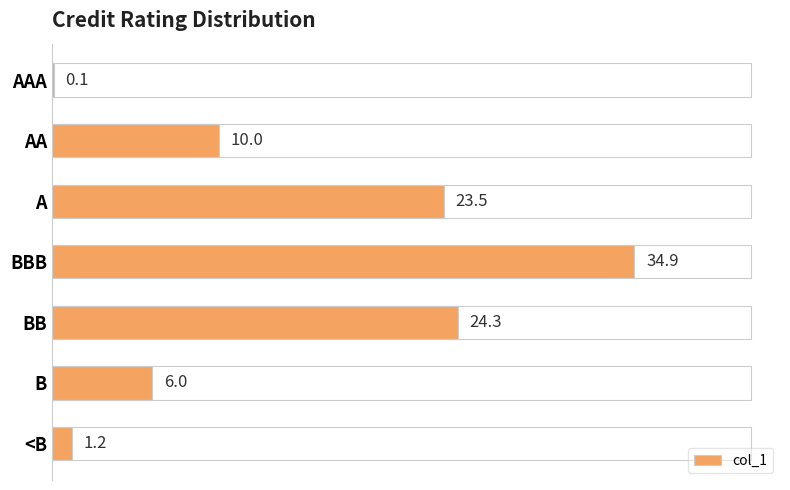

What is the change in value from AA to <B?

-8.8